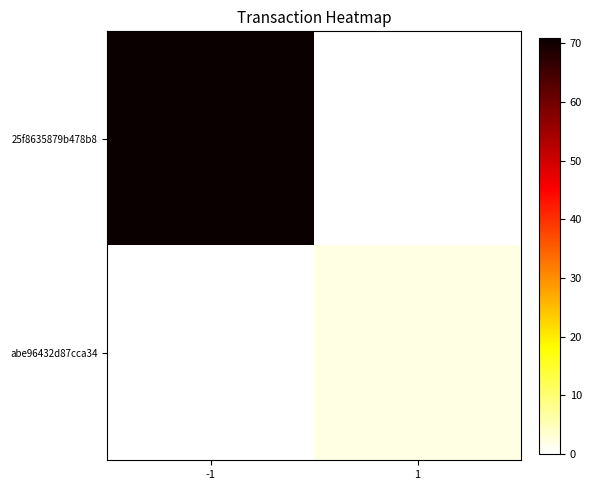

Which label corresponds to the smallest value in the chart?

1